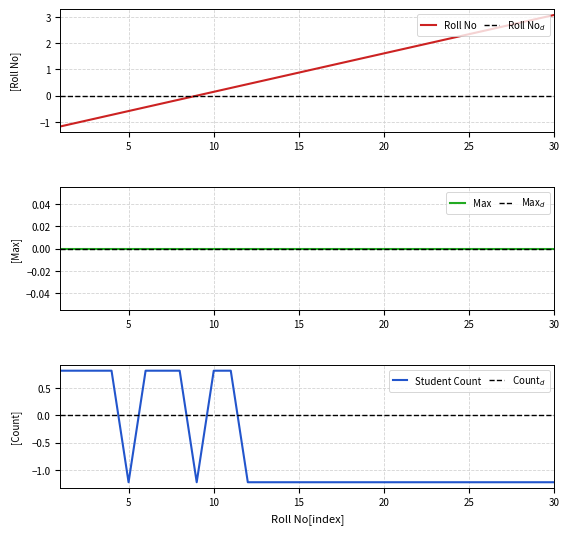

Which category has the highest value in the Roll No series?

30